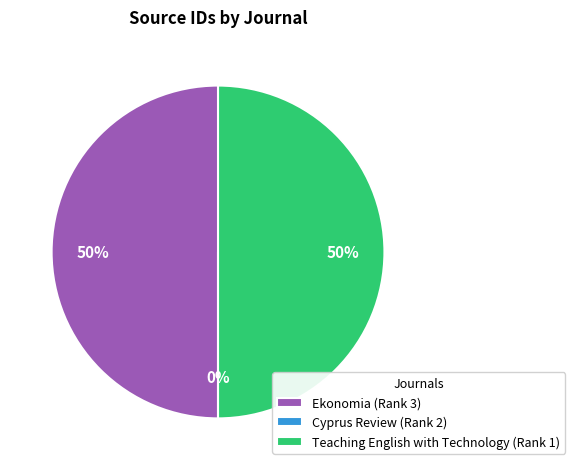

To the nearest percent, what is the average slice percentage?

33%